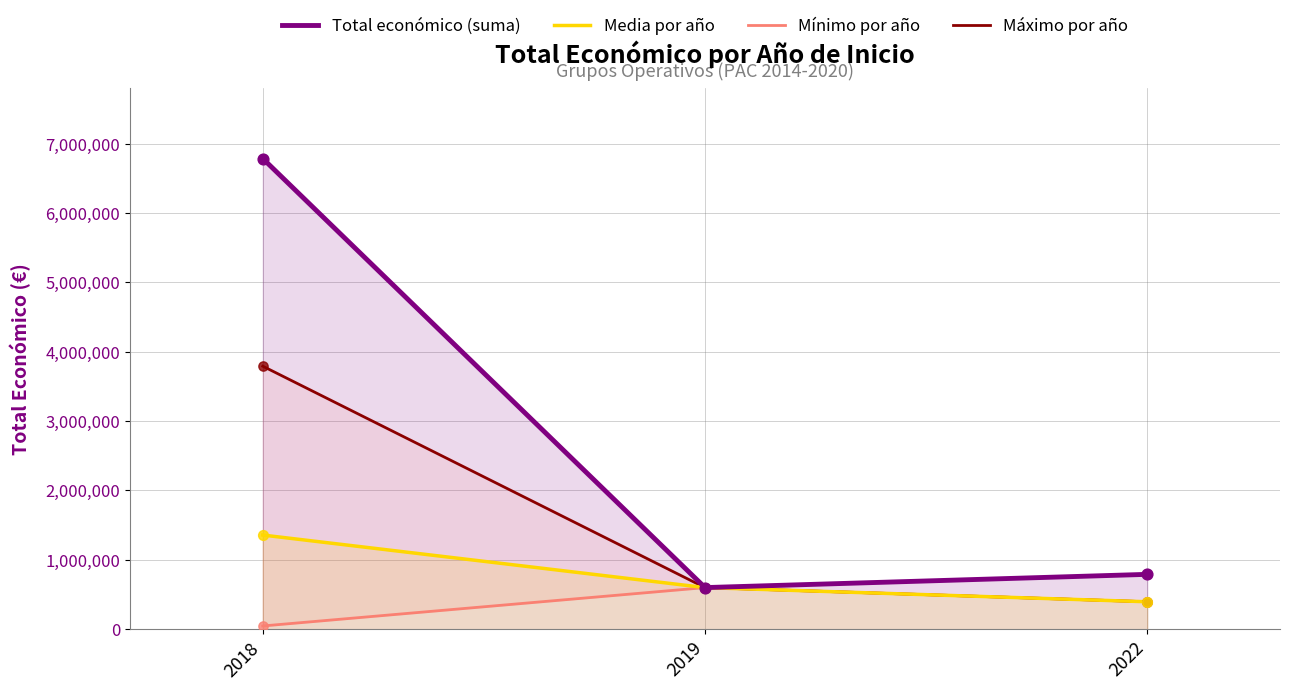

Which series reaches the minimum Y coordinate?

Mínimo por año